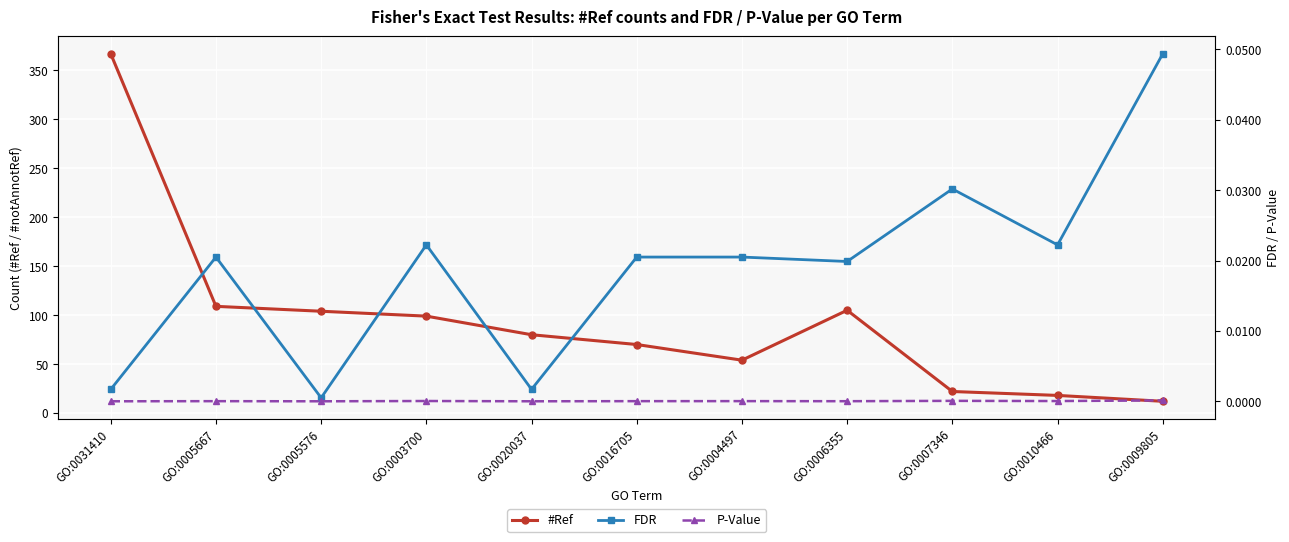

What position from the right is GO:0009805?

1